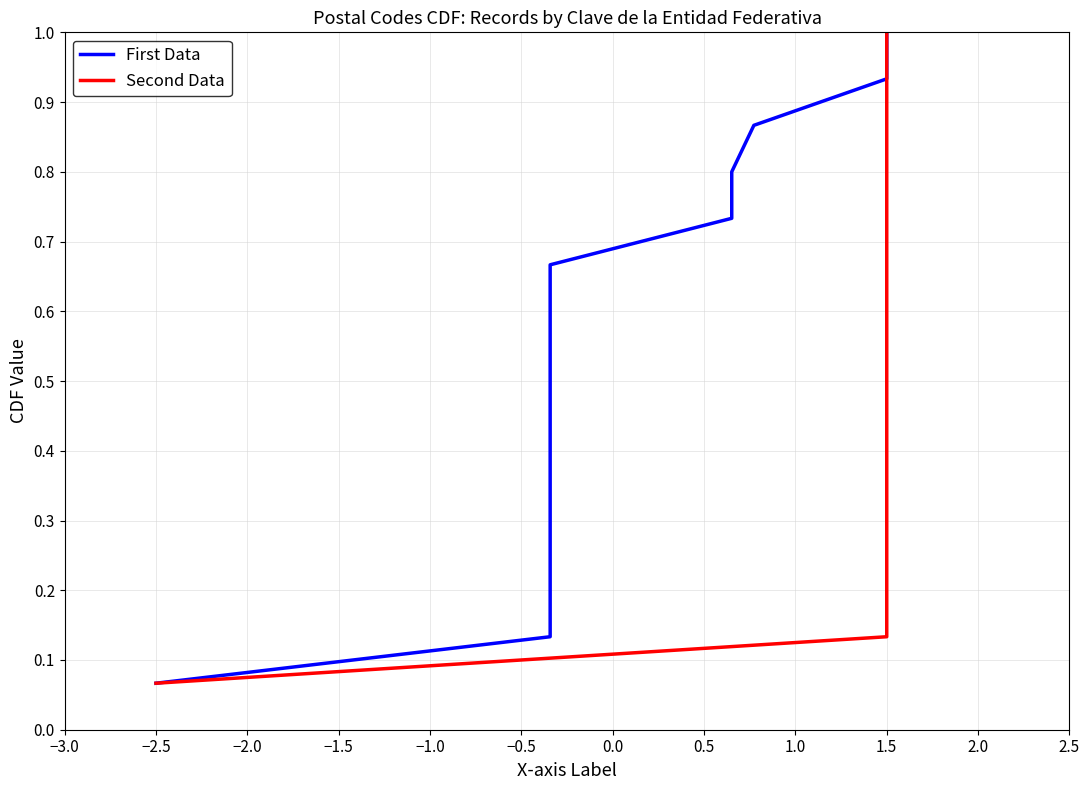

True or false: First Data has more than 2 points higher than both neighbors.

False